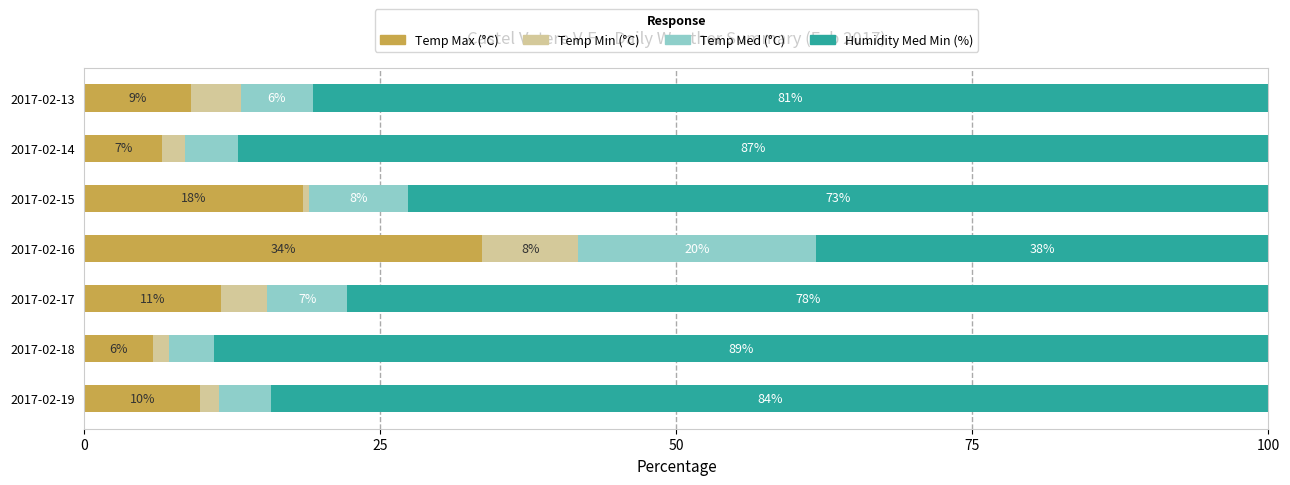

Which series has the largest range (max minus min)?

Humidity Med Min (%)